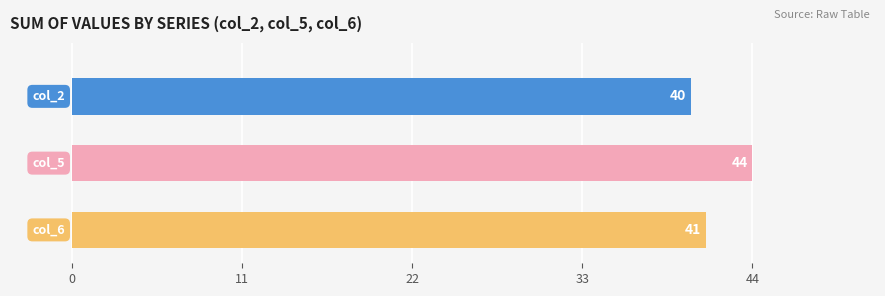

At which category does the chart reach its minimum across all series?

2.0